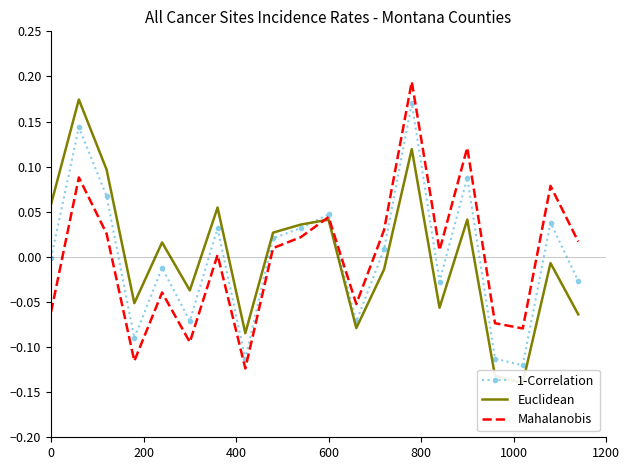

What is the value of the 1-Correlation point at the 12th from the left?

-0.1